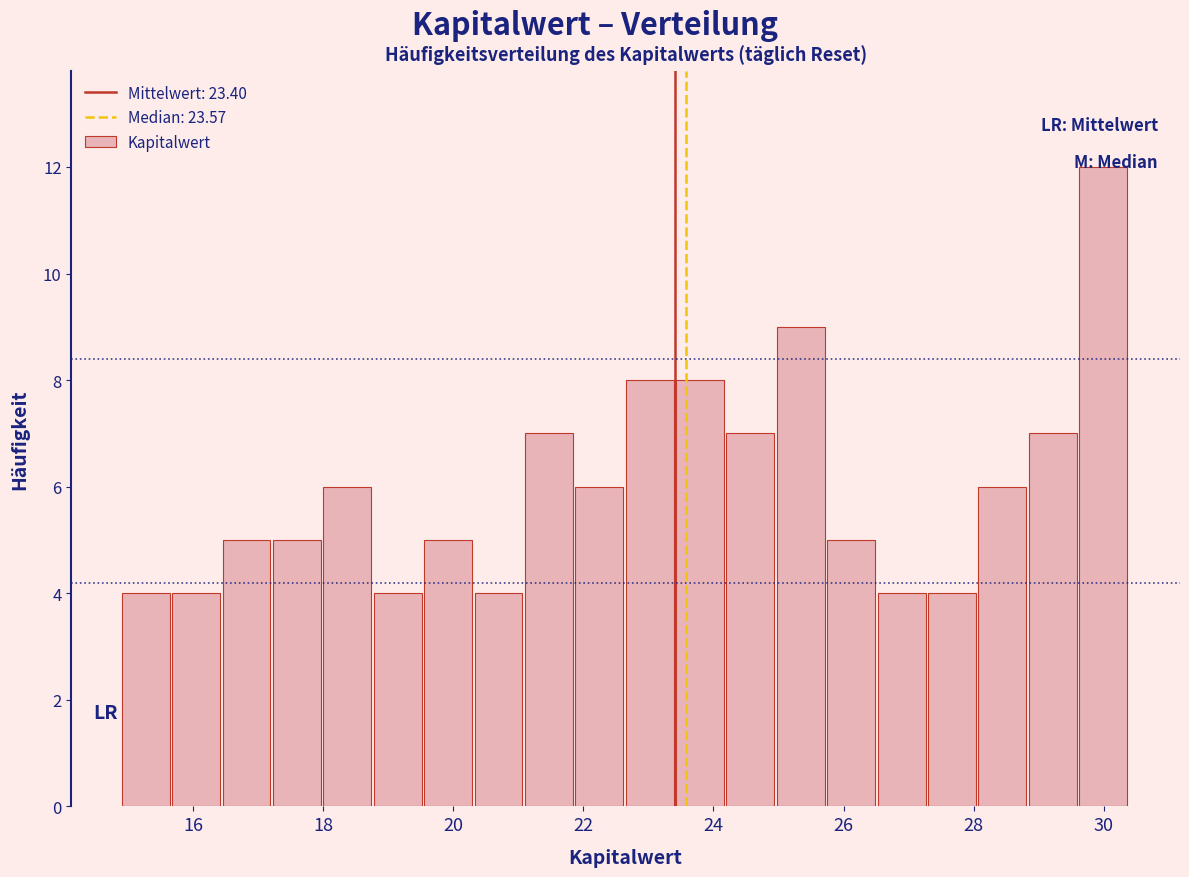

Around what value on the x-axis is the tallest bar? Give the approximate position of its centre, as read against the axis.

30.0